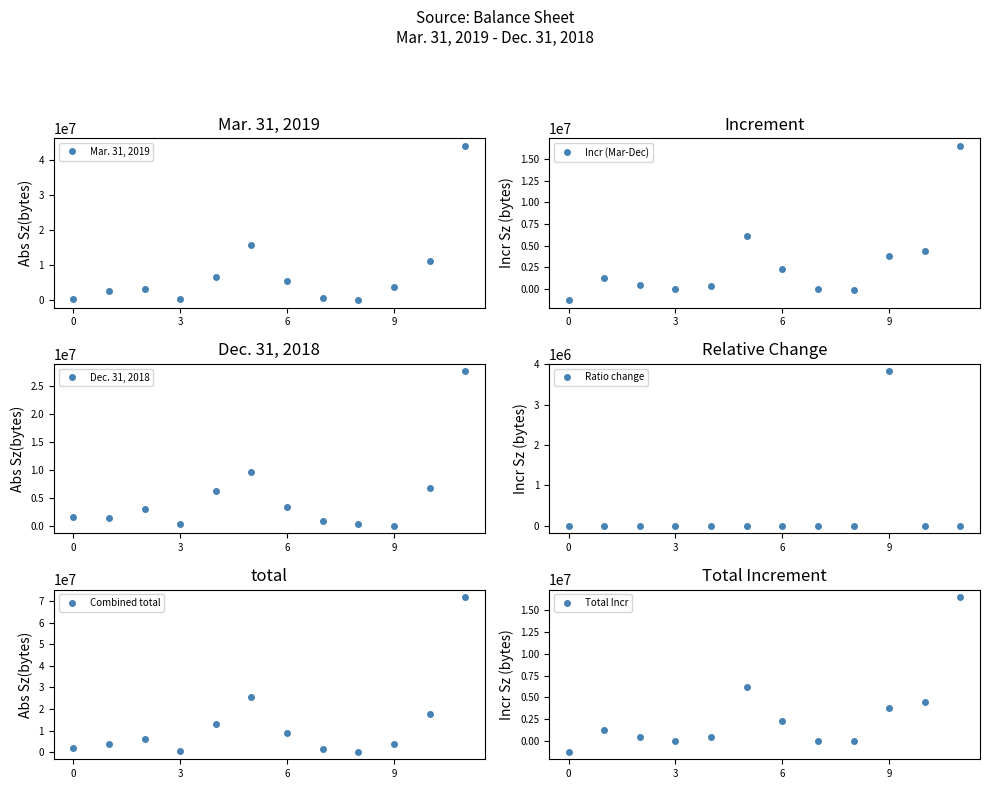

How many data points in Total Incr are above 1244546?

5